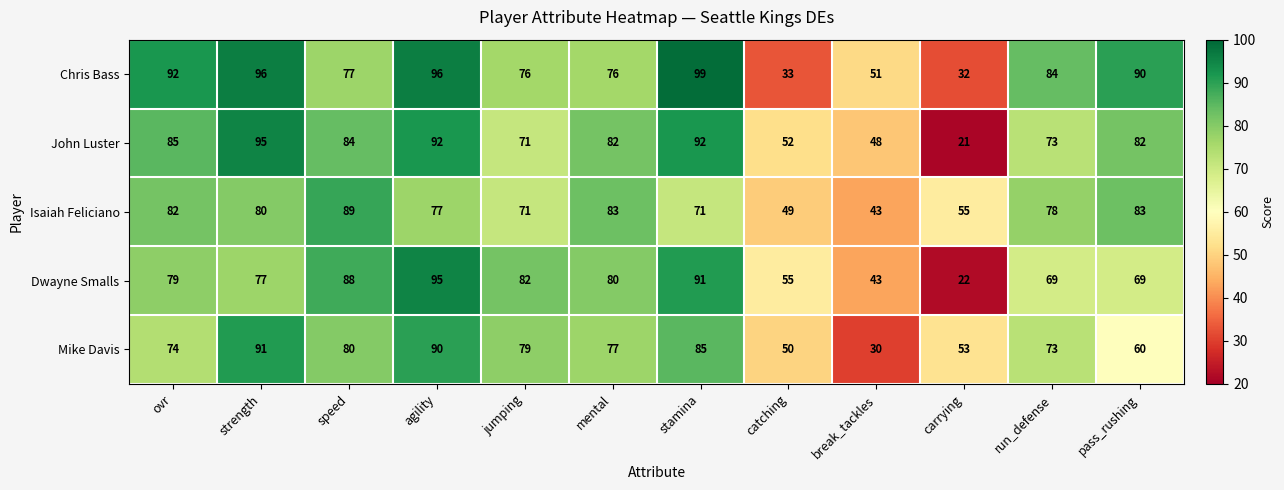

What is the difference between the maximum and minimum values in the Mike Davis series?

61